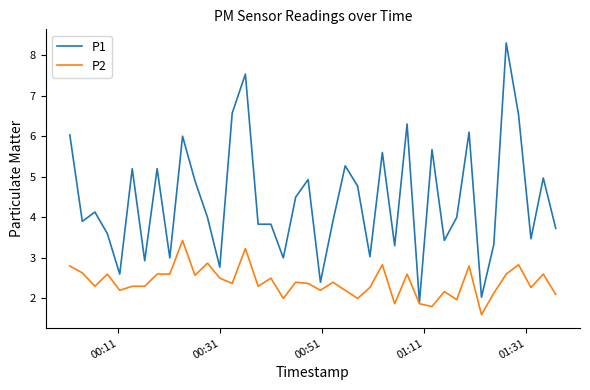

What is the maximum value shown in the chart?

8.3